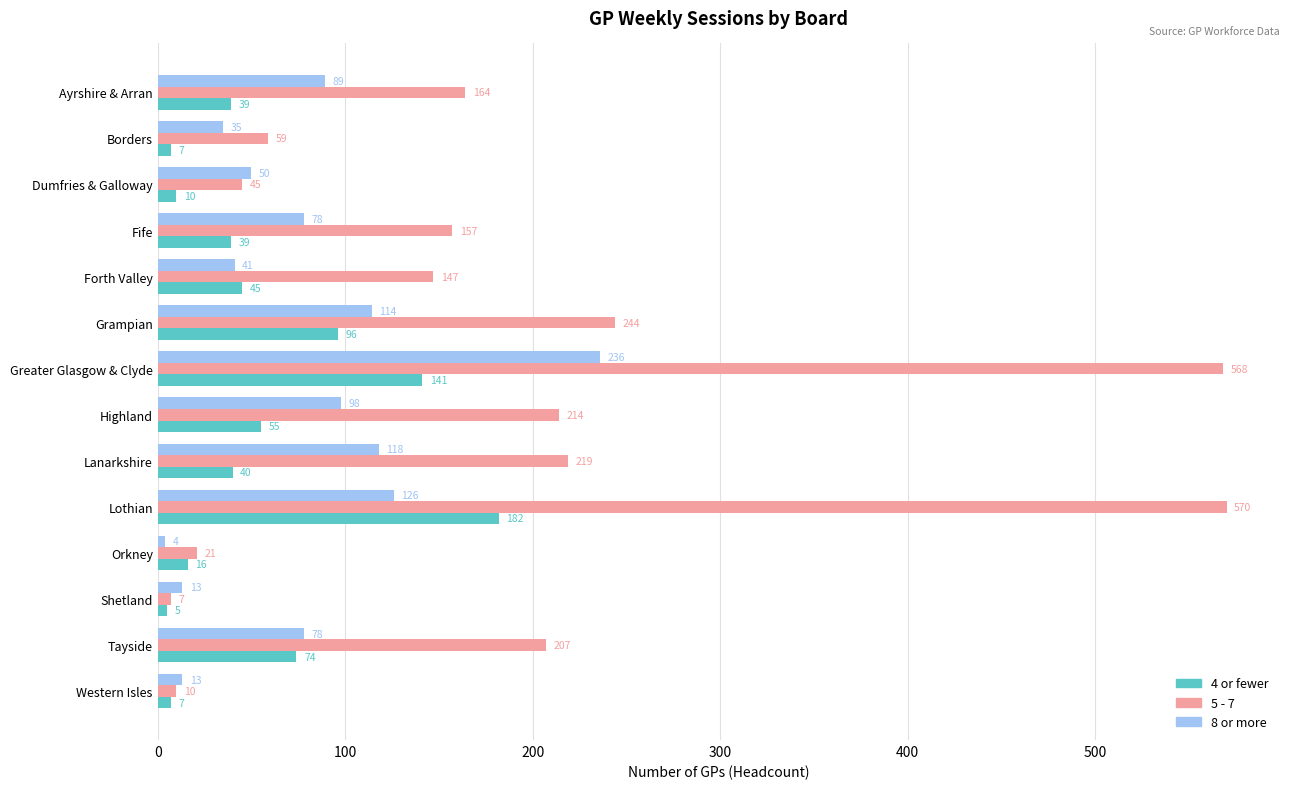

Rank the series at Fife from highest to lowest value.

5 - 7, 8 or more, 4 or fewer